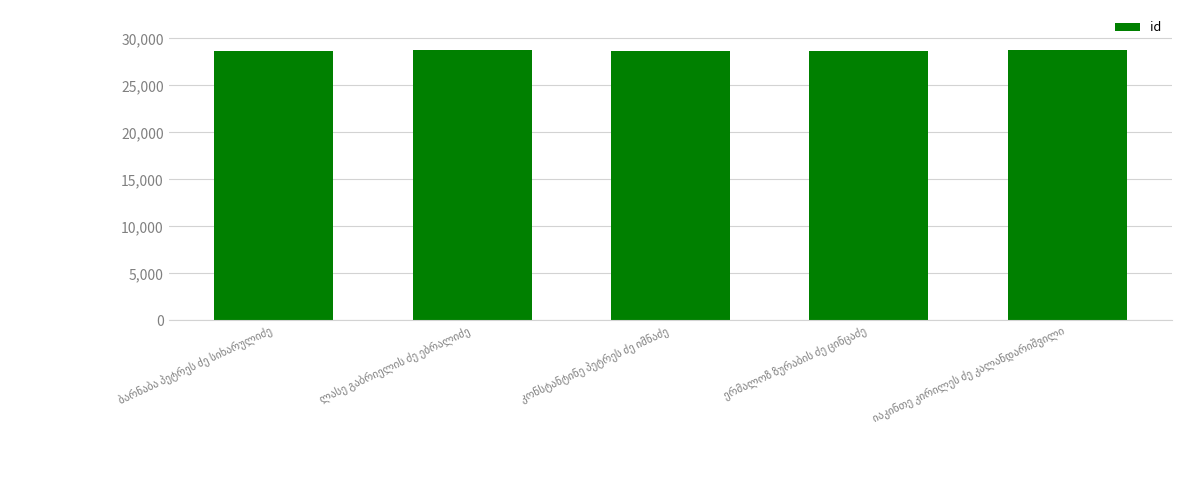

What is the sum of all values?

143570